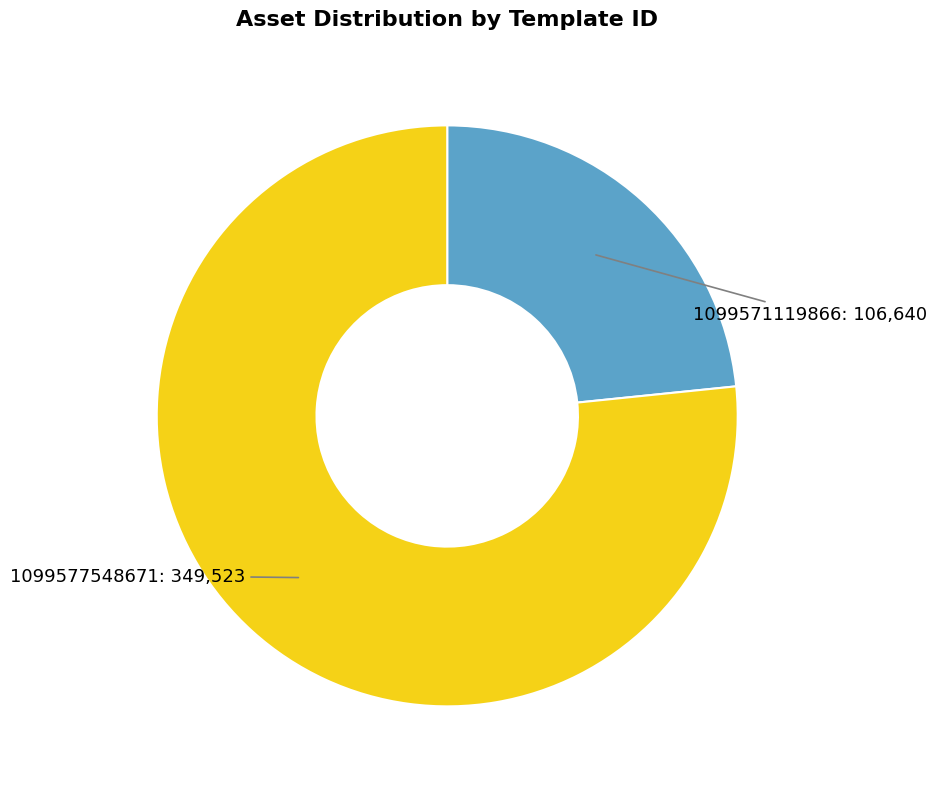

Which slice is the largest?

1099577548671